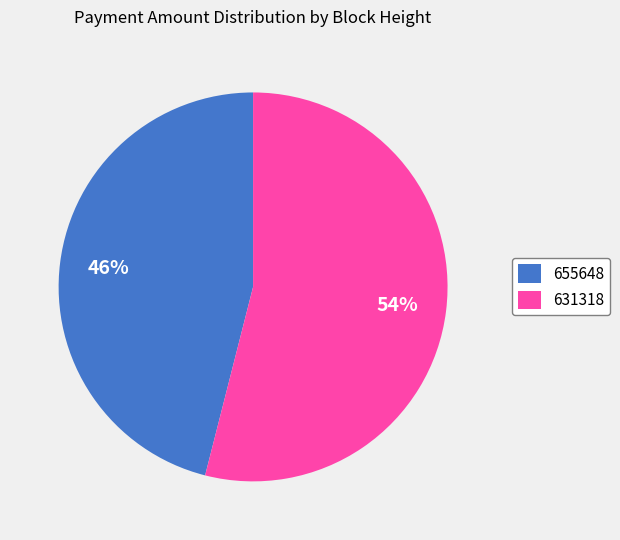

Which category accounts for the majority?

631318